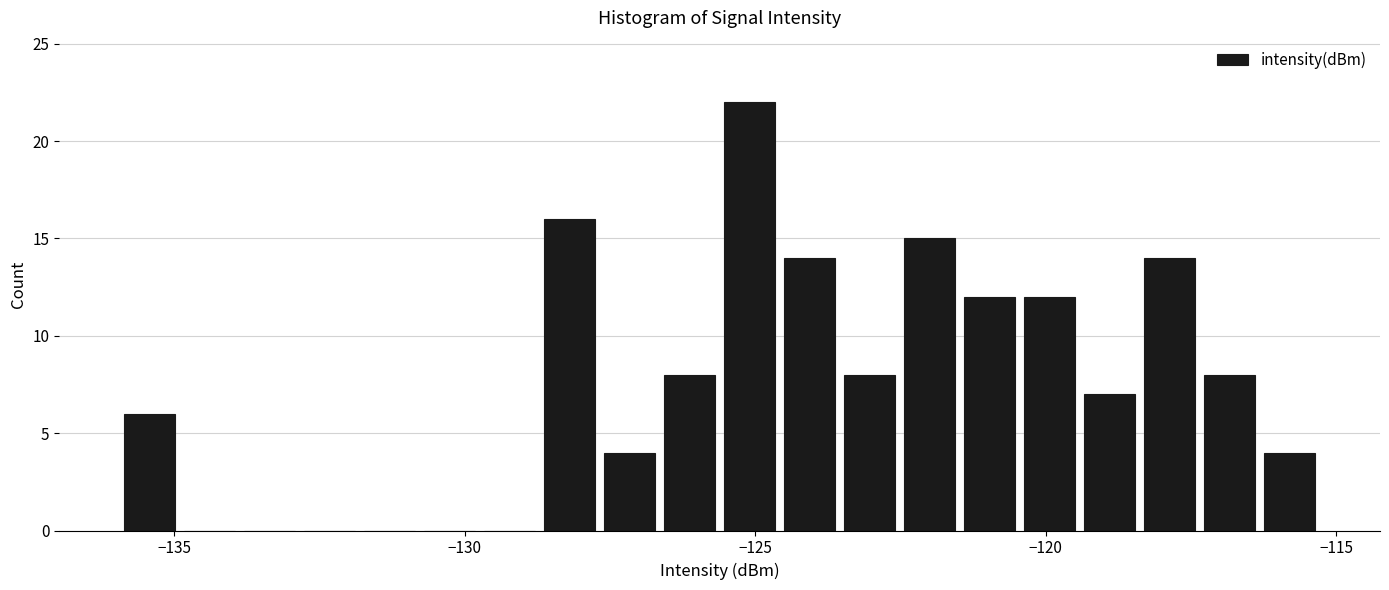

Around what value on the x-axis is the tallest bar? Give the approximate position of its centre, as read against the axis.

-125.0